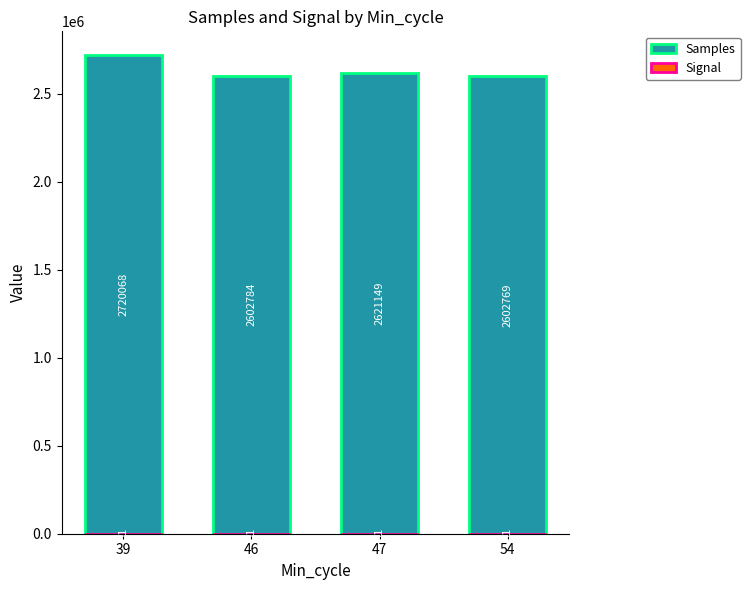

What is the difference between the maximum and minimum values in the Samples series?

117299